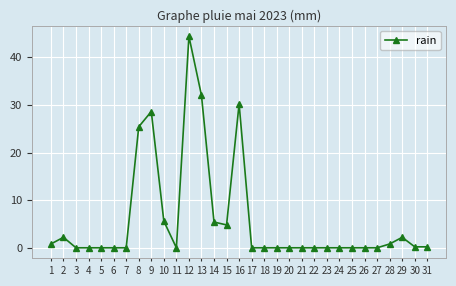

Reading left to right, what are all the values shown in this chart?

1=0.8	2=2.2	3=0.0	4=0.0	5=0.0	6=0.0	7=0.0	8=25.4	9=28.6	10=5.6	11=0.0	12=44.4	13=32.0	14=5.4	15=4.8	16=30.2	17=0.0	18=0.0	19=0.0	20=0.0	21=0.0	22=0.0	23=0.0	24=0.0	25=0.0	26=0.0	27=0.0	28=0.8	29=2.2	30=0.2	31=0.2